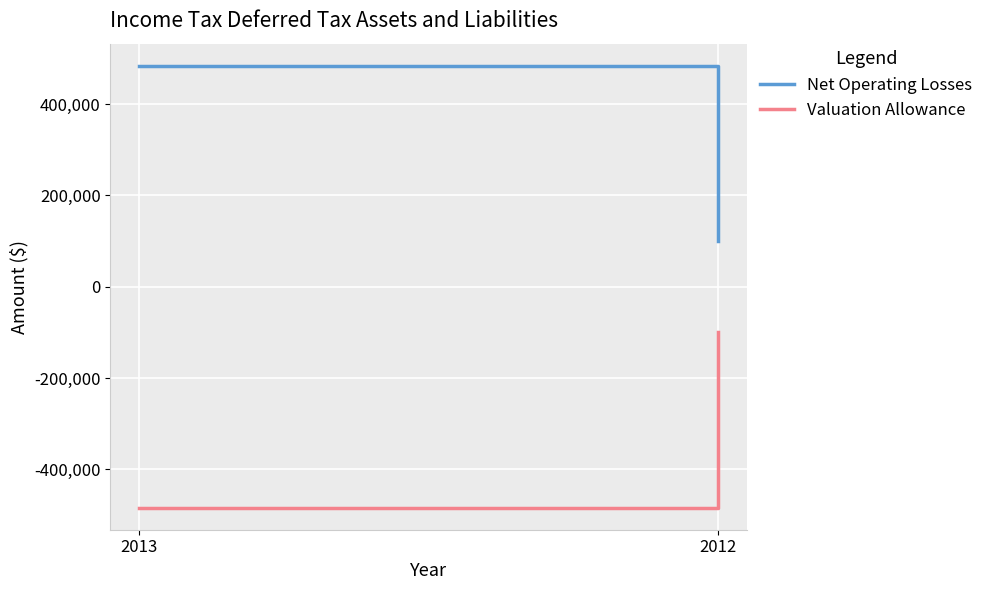

How many series are shown in this chart?

2